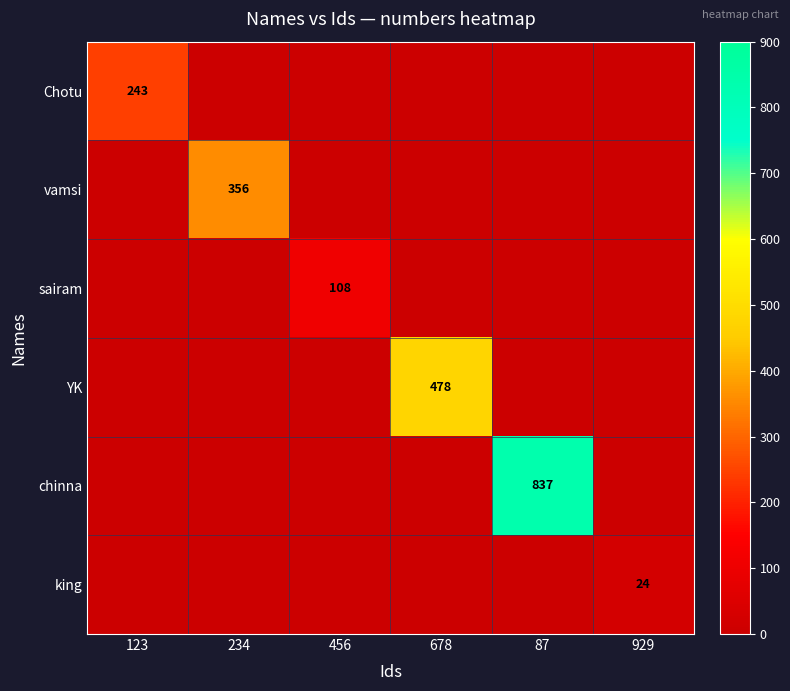

List the series in order of their peak value, highest first.

chinna, YK, vamsi, Chotu, sairam, king